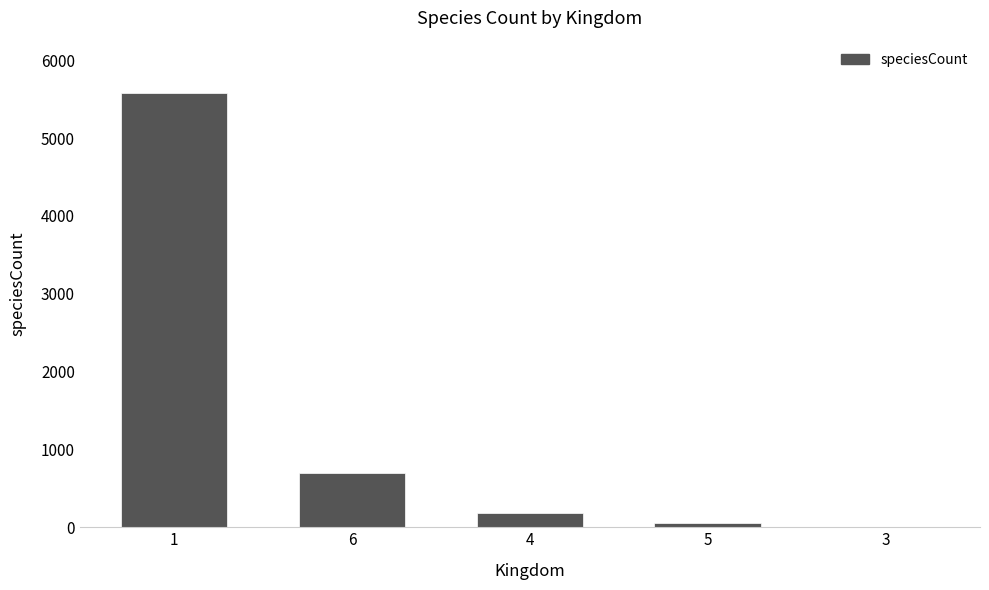

Is it true that the value at 1 is 7830?

False